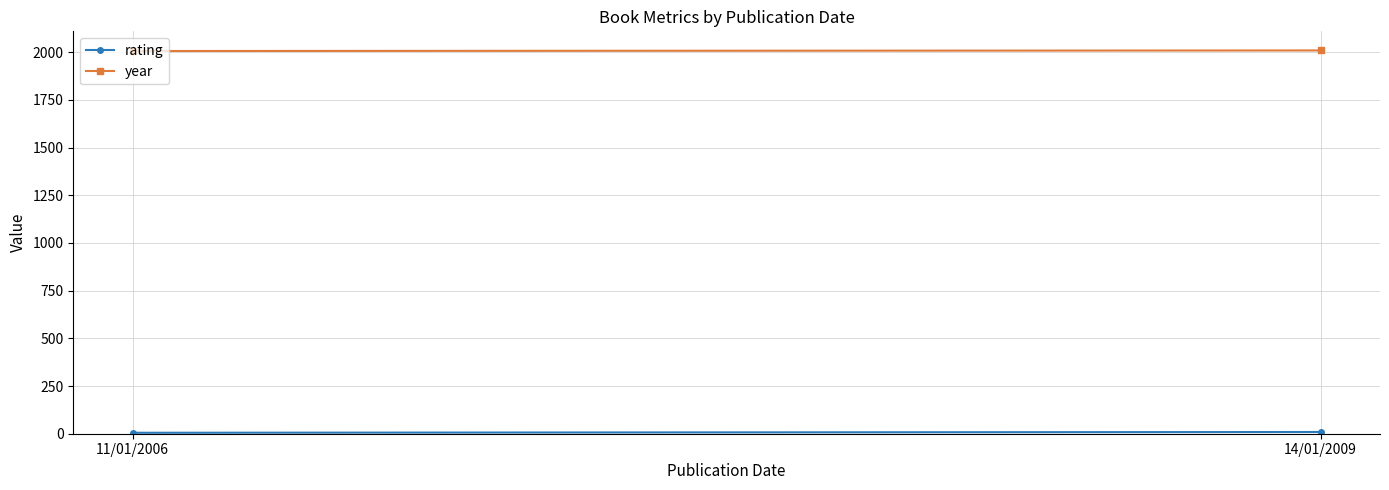

Count the rating values in the range 5 to 9.

2